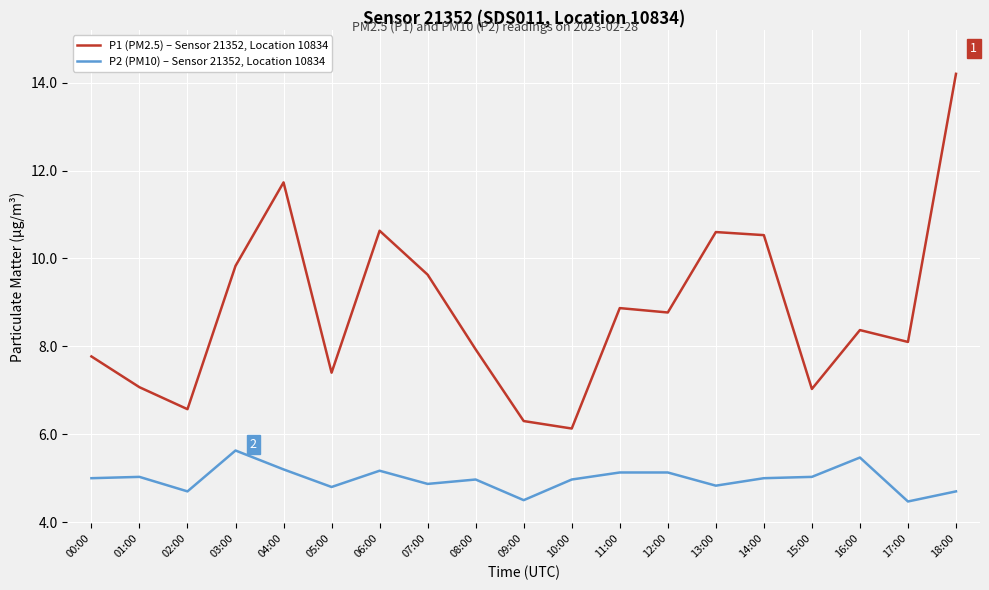

True or false: P1 (PM2.5) – Sensor 21352, Location 10834 and P2 (PM10) – Sensor 21352, Location 10834 intersect in this chart.

False